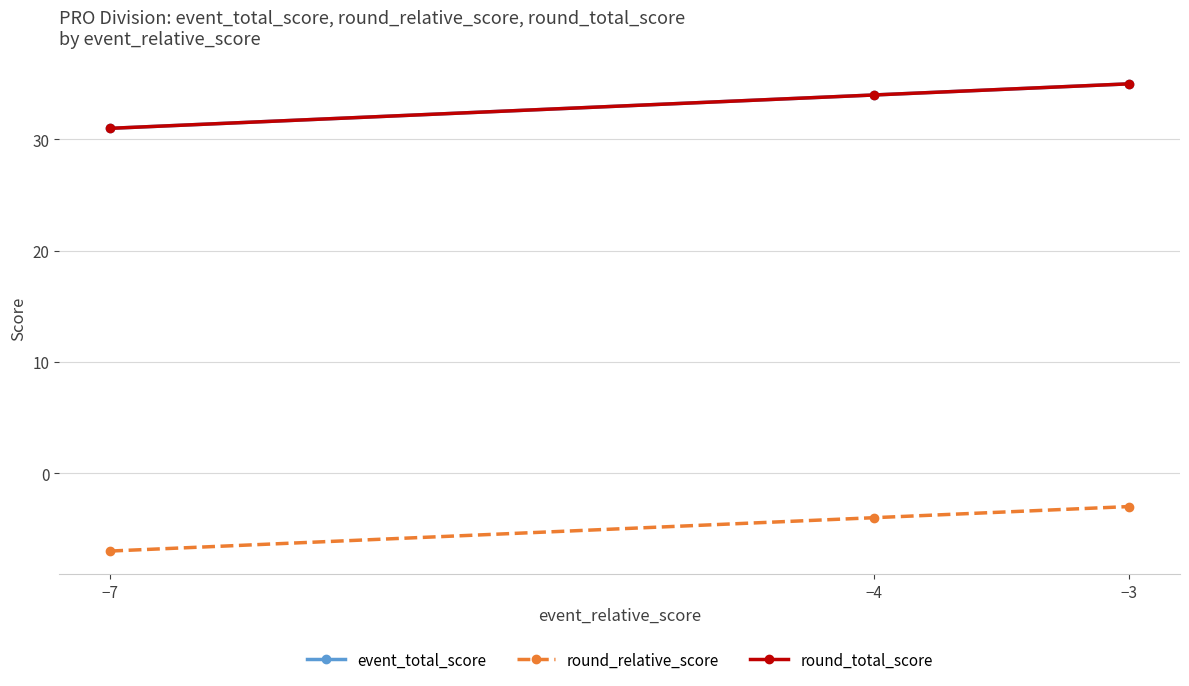

Which category has the lowest value across all series?

−7